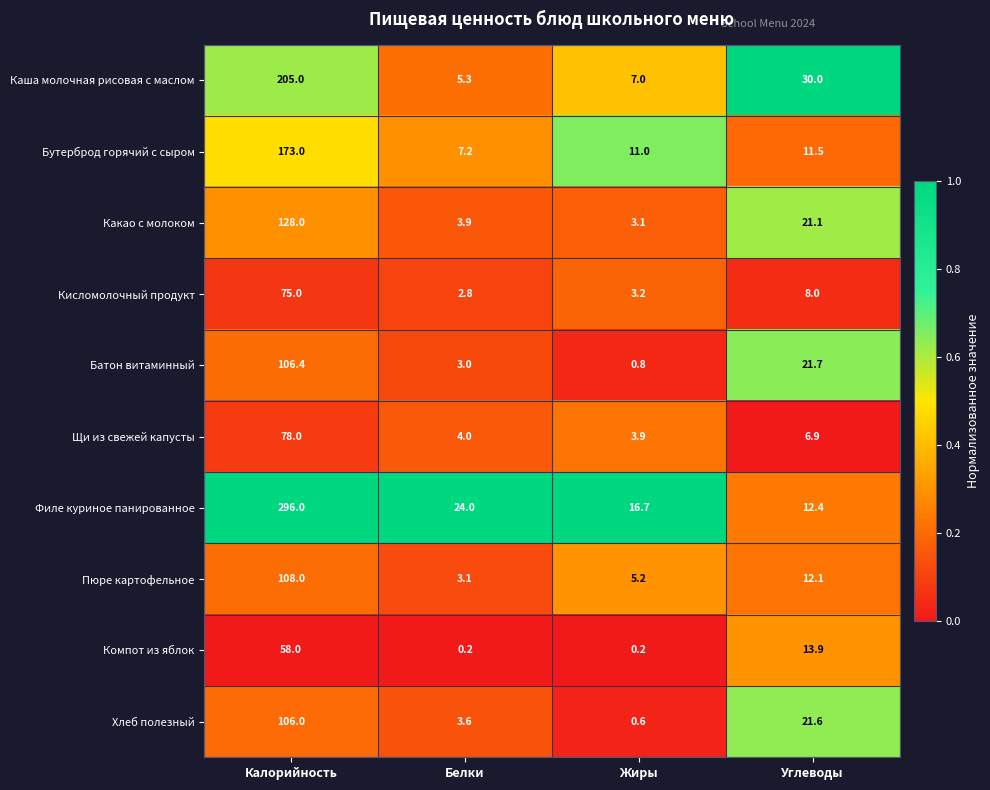

What is the difference between the maximum and minimum values in the Щи из свежей капусты series?

74.1